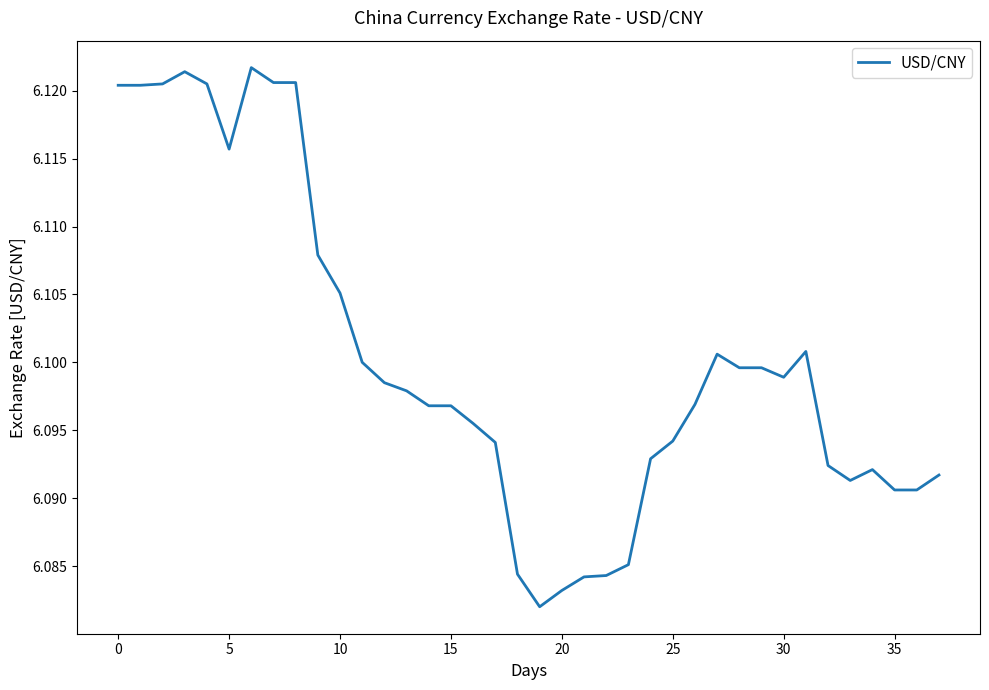

Count the number of categories in the chart.

38